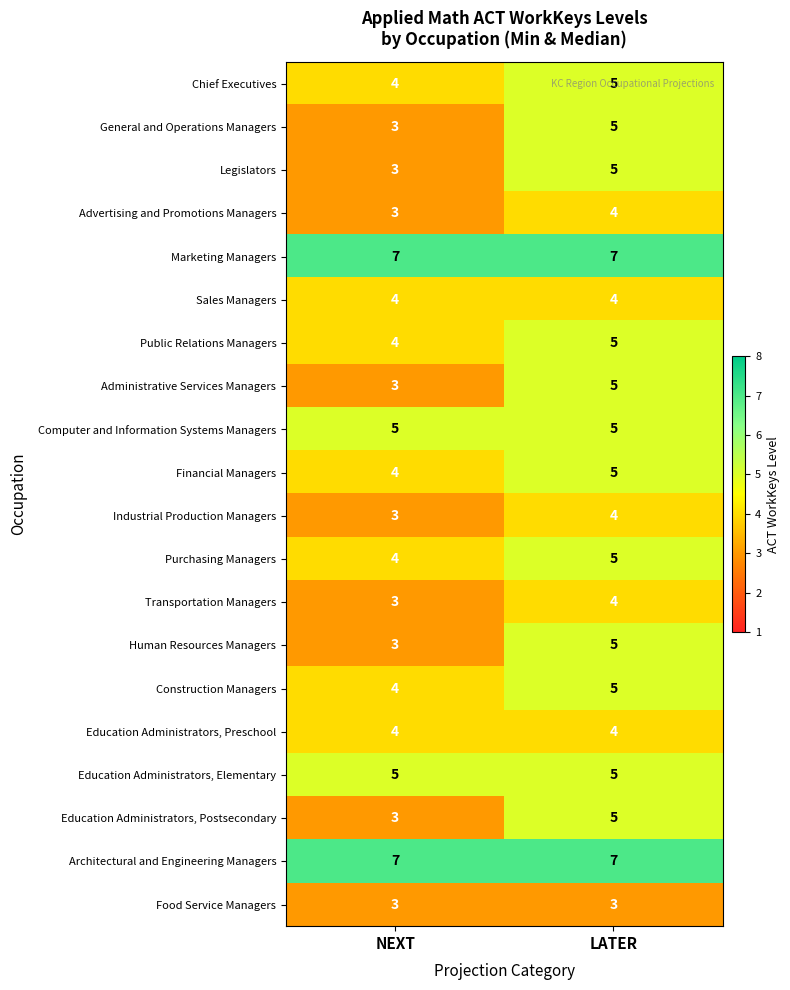

Rank the categories by Administrative Services Managers value from highest to lowest.

LATER, NEXT